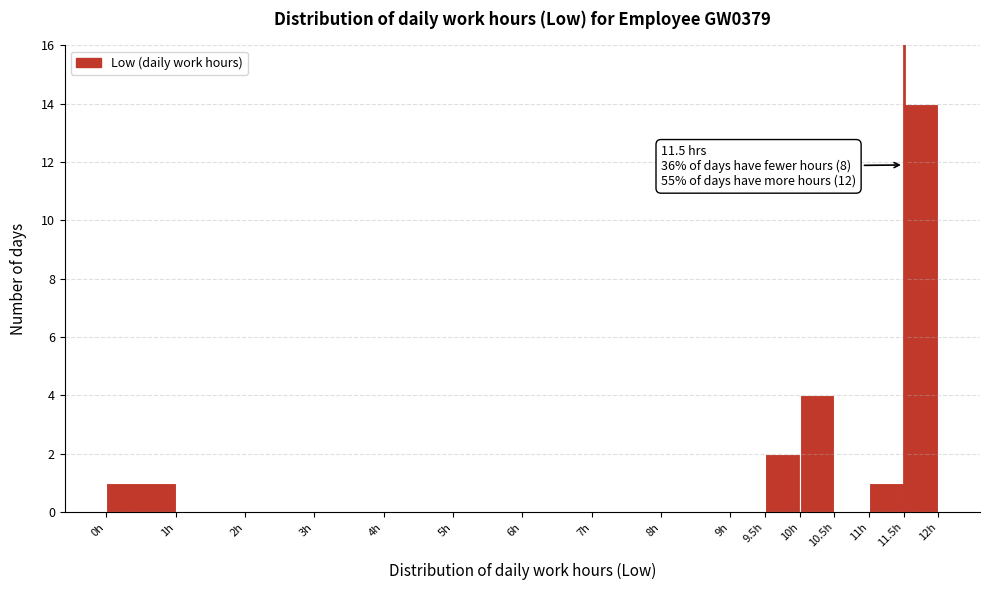

Over which range of the x-axis is the bar tallest?

11.5 to 12.0